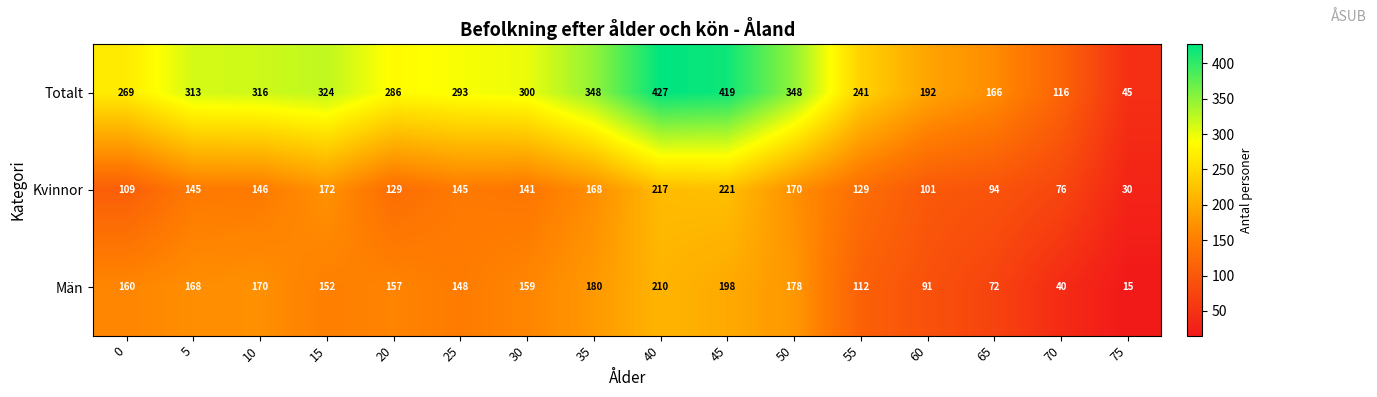

Rank the series by their maximum value, from highest to lowest.

Totalt, Kvinnor, Män